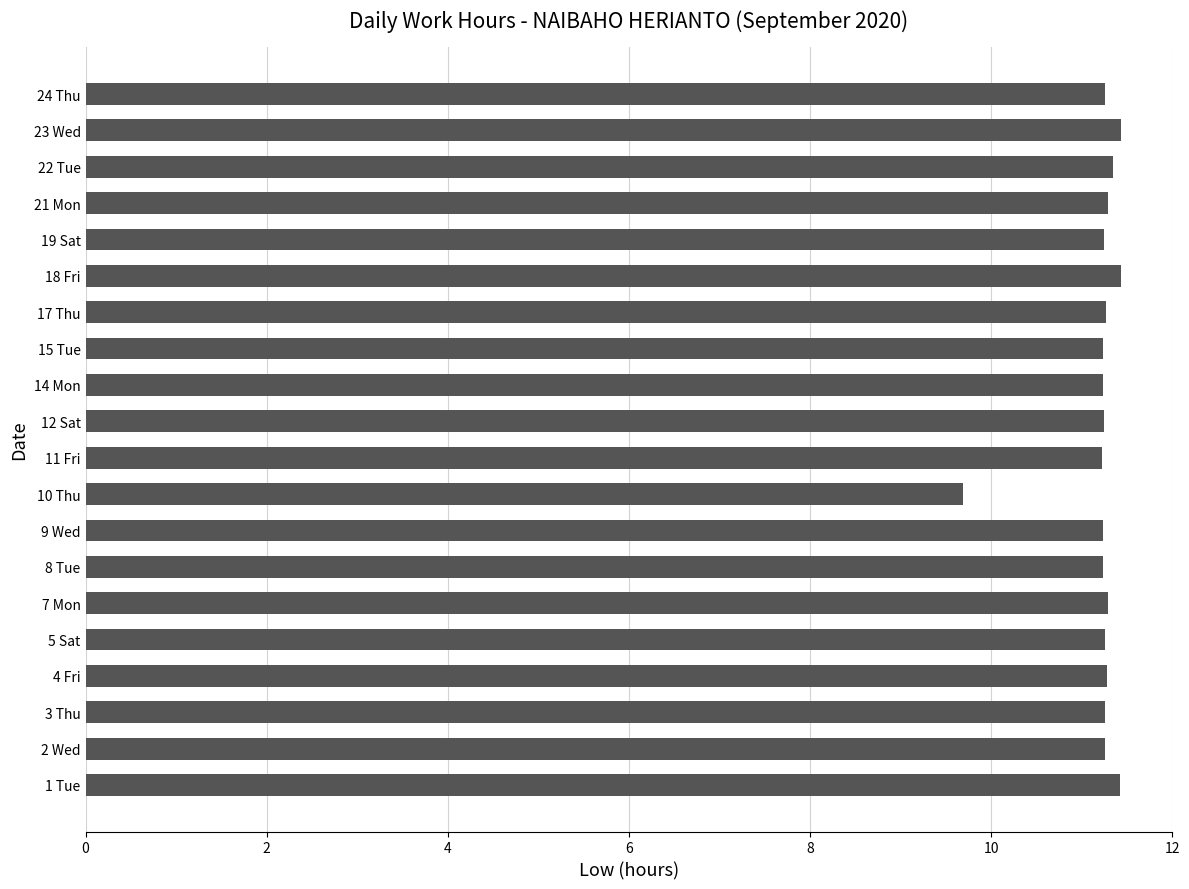

Does the chart contain stacked bars?

No